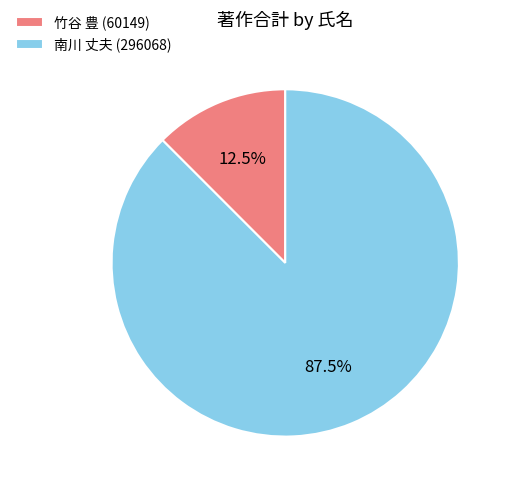

Is 南川 丈夫 (296068) the majority of the pie?

Yes